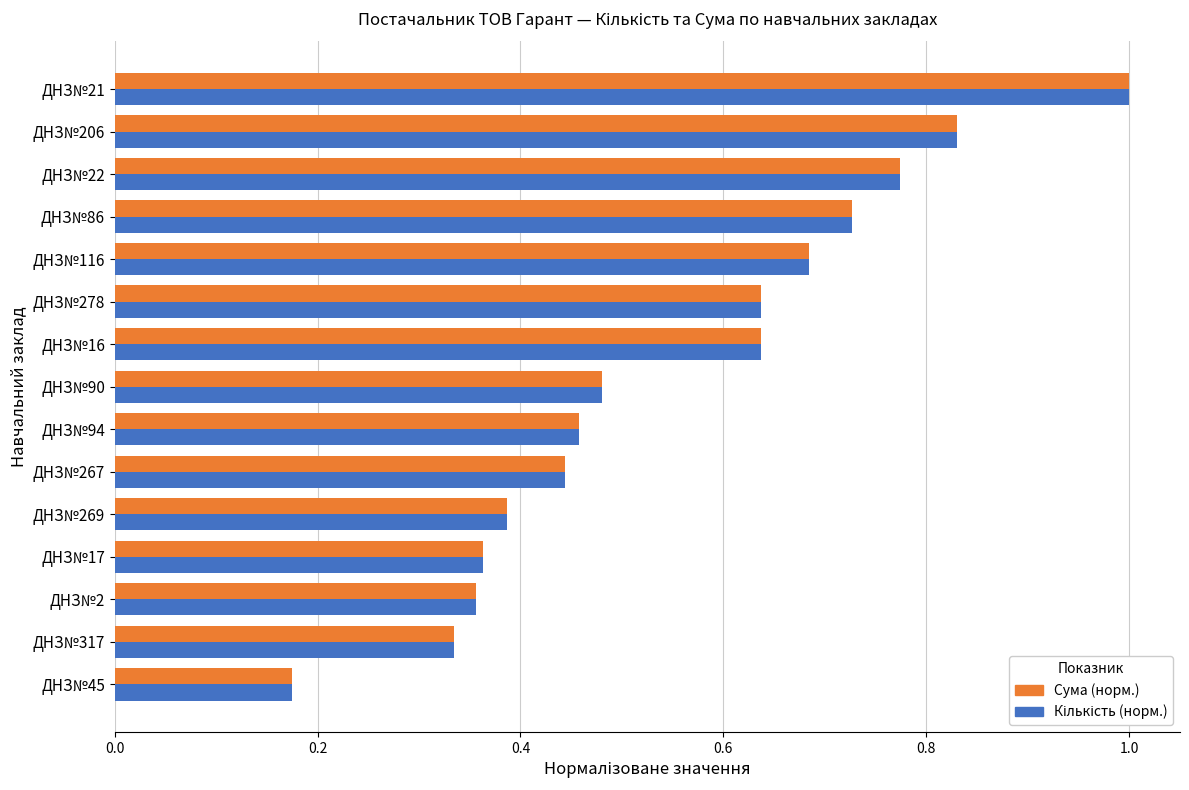

The value of Сума (норм.) at ДНЗ№2 is 0.1. True or false?

False